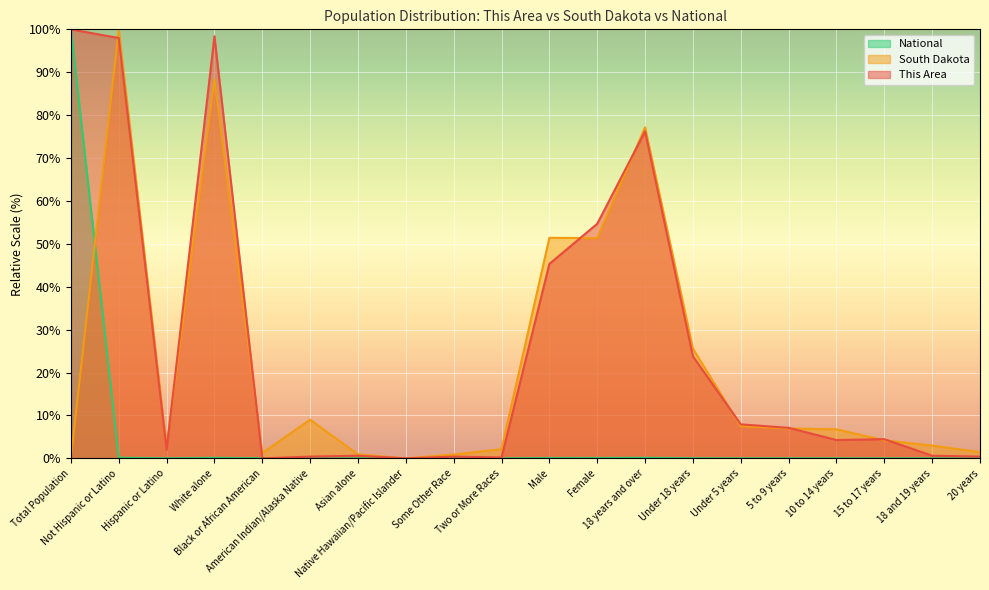

The National series shows 47.9 at Native Hawaiian/Pacific Islander. True or false?

False